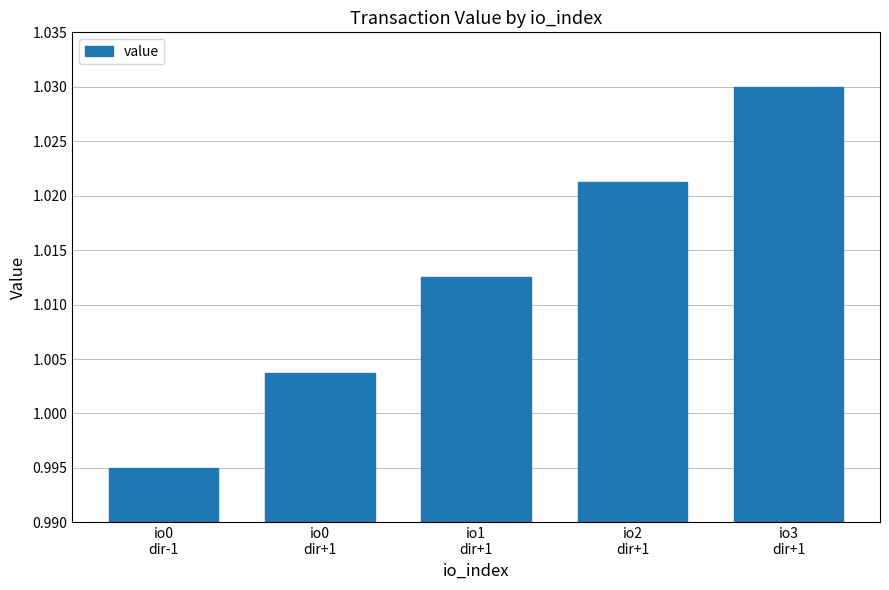

What is the sum of all values?

5.1